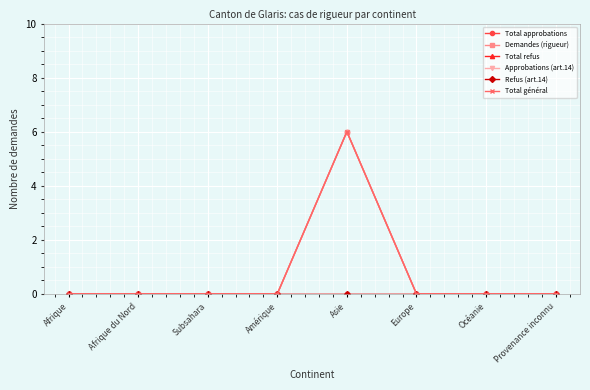

True or false: Approbations (art.14) and Total général cross at least once.

False